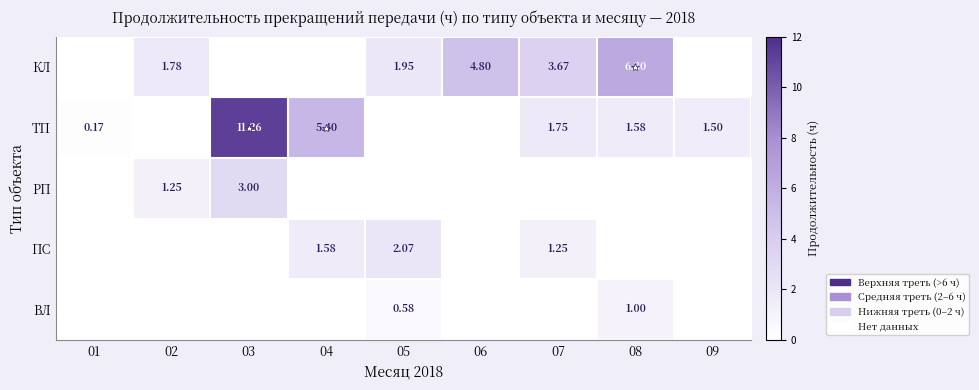

True or false: ТП has a value of 0.2 at 01.

True